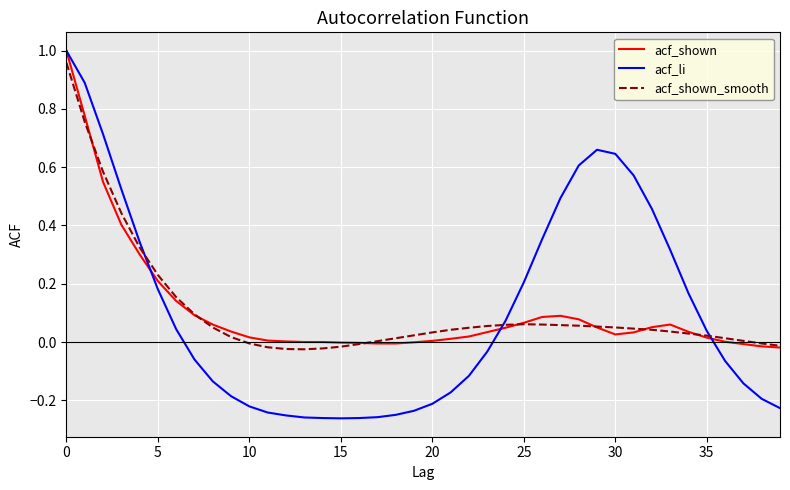

Which series has the widest spread of values?

acf_li